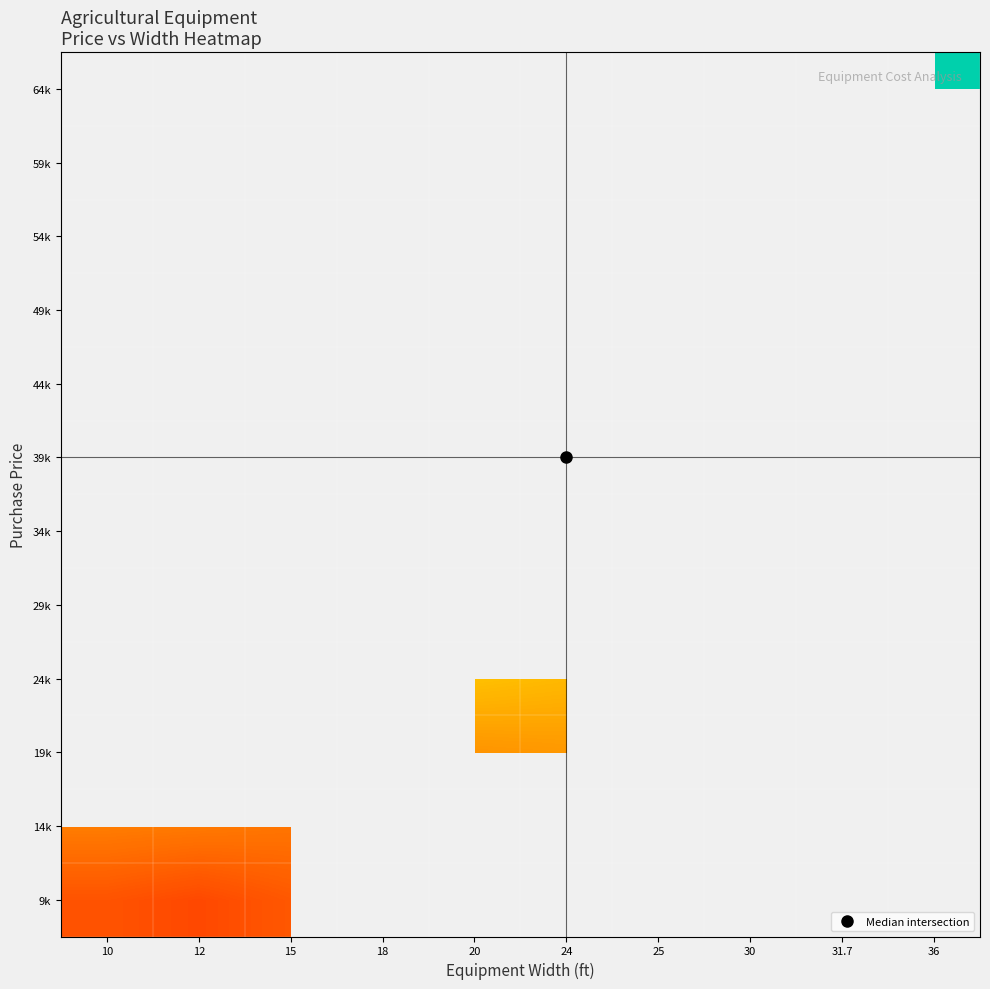

What is the maximum value shown in the chart?

69100.0